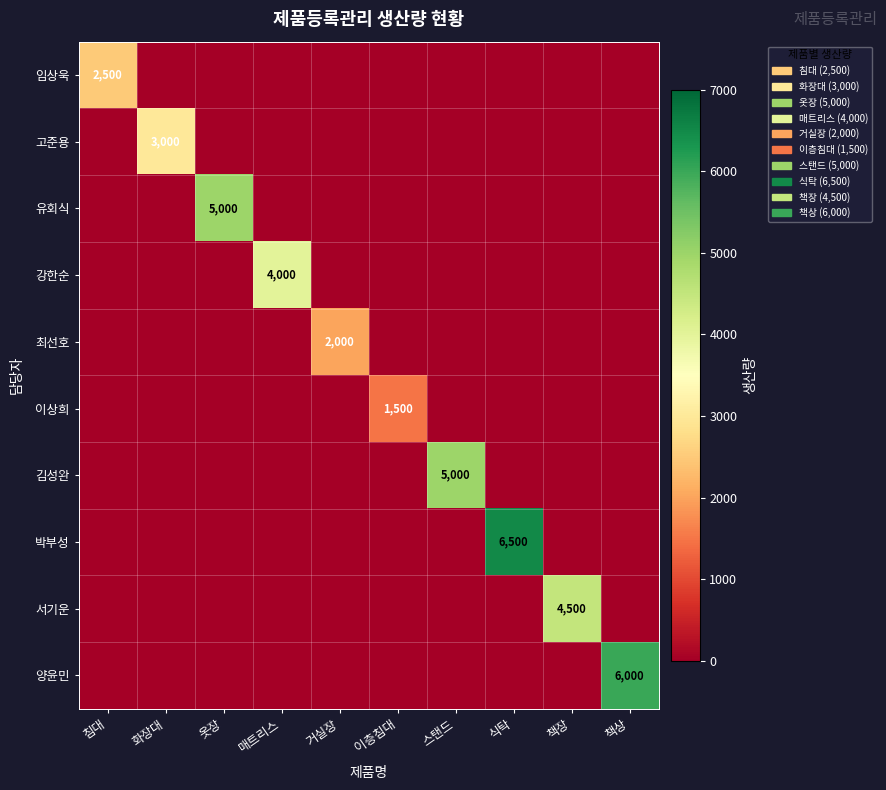

The value of 임상욱 at 이층침대 is 0. True or false?

True